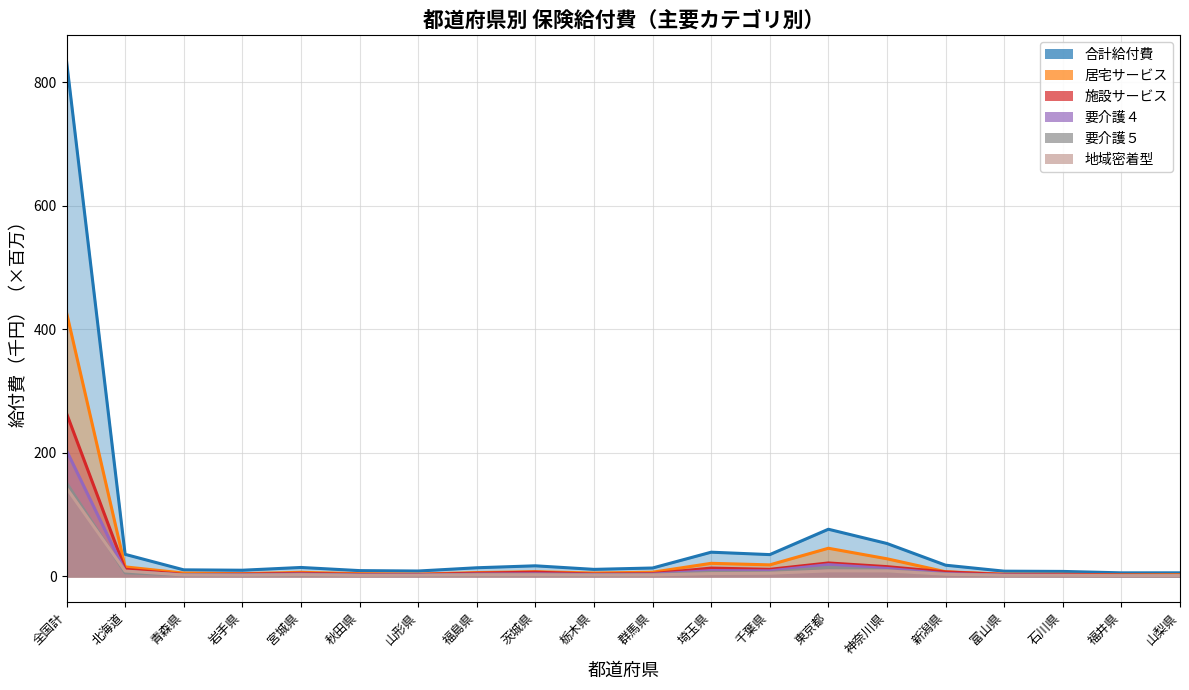

How many data points in 地域密着型 are above 2?

13